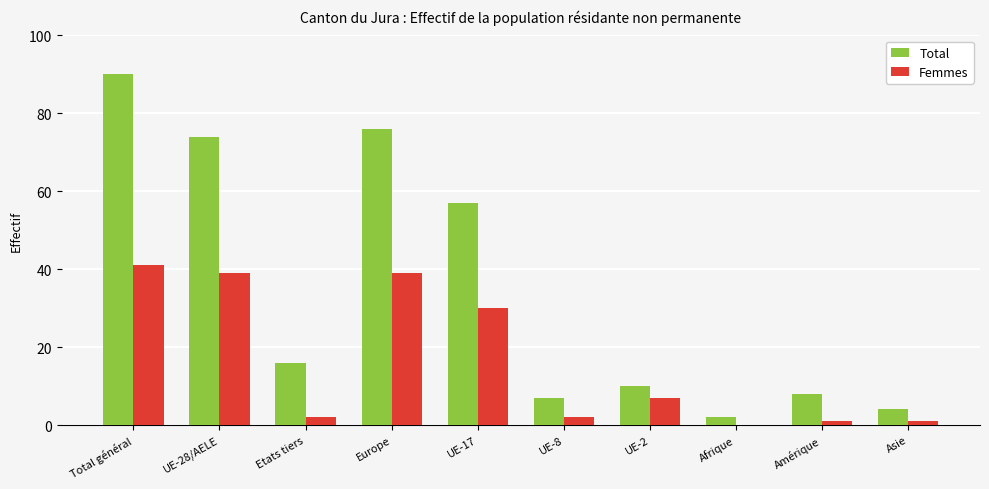

What is the sum of all Femmes values?

162